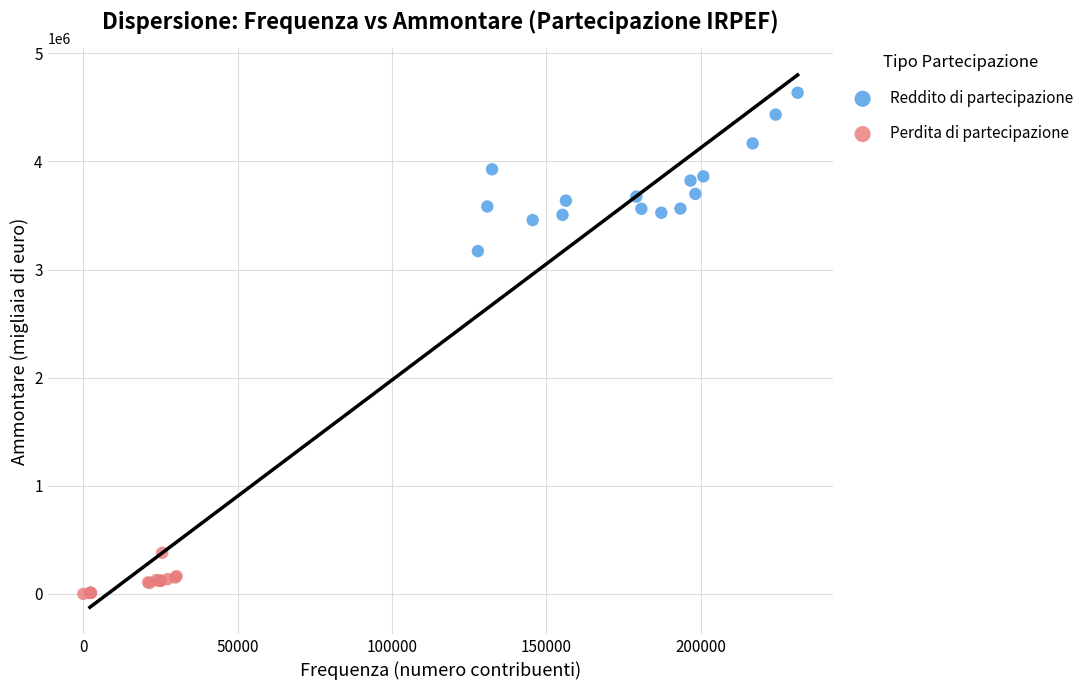

Which series reaches the minimum Y coordinate?

Perdita di partecipazione